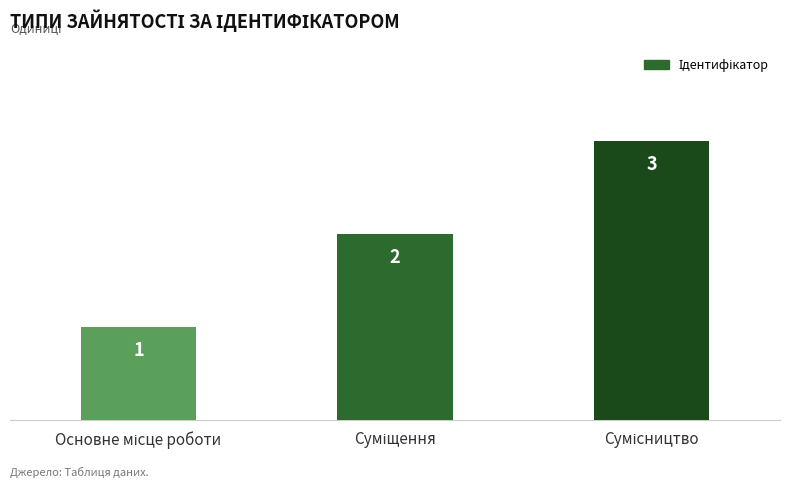

What is the sum of all values?

6